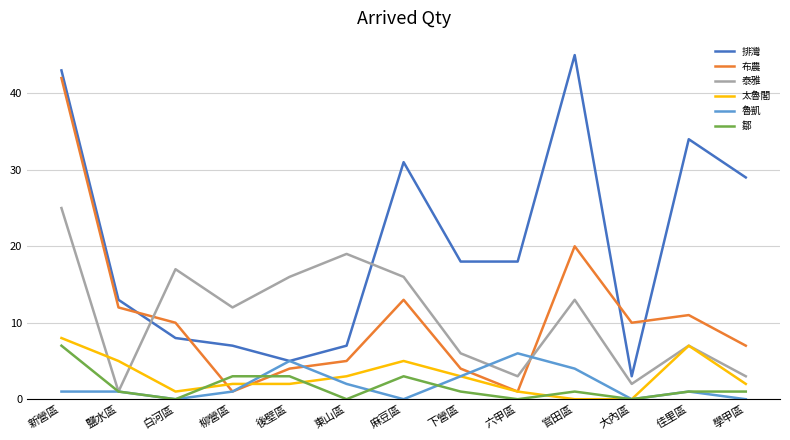

In 布農, how many points are higher than both neighbors (excluding endpoints)?

3